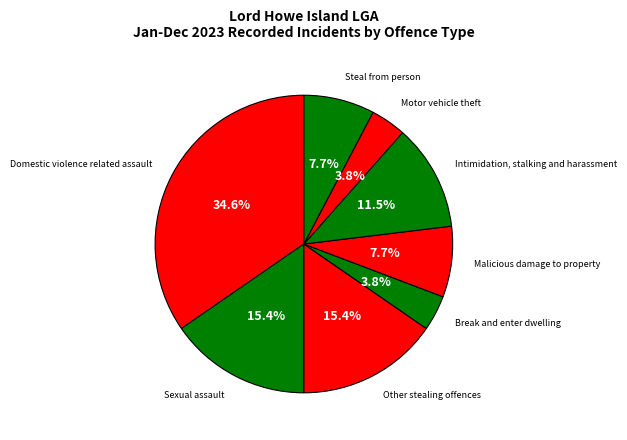

Does Sexual assault account for over 50% of the chart?

No